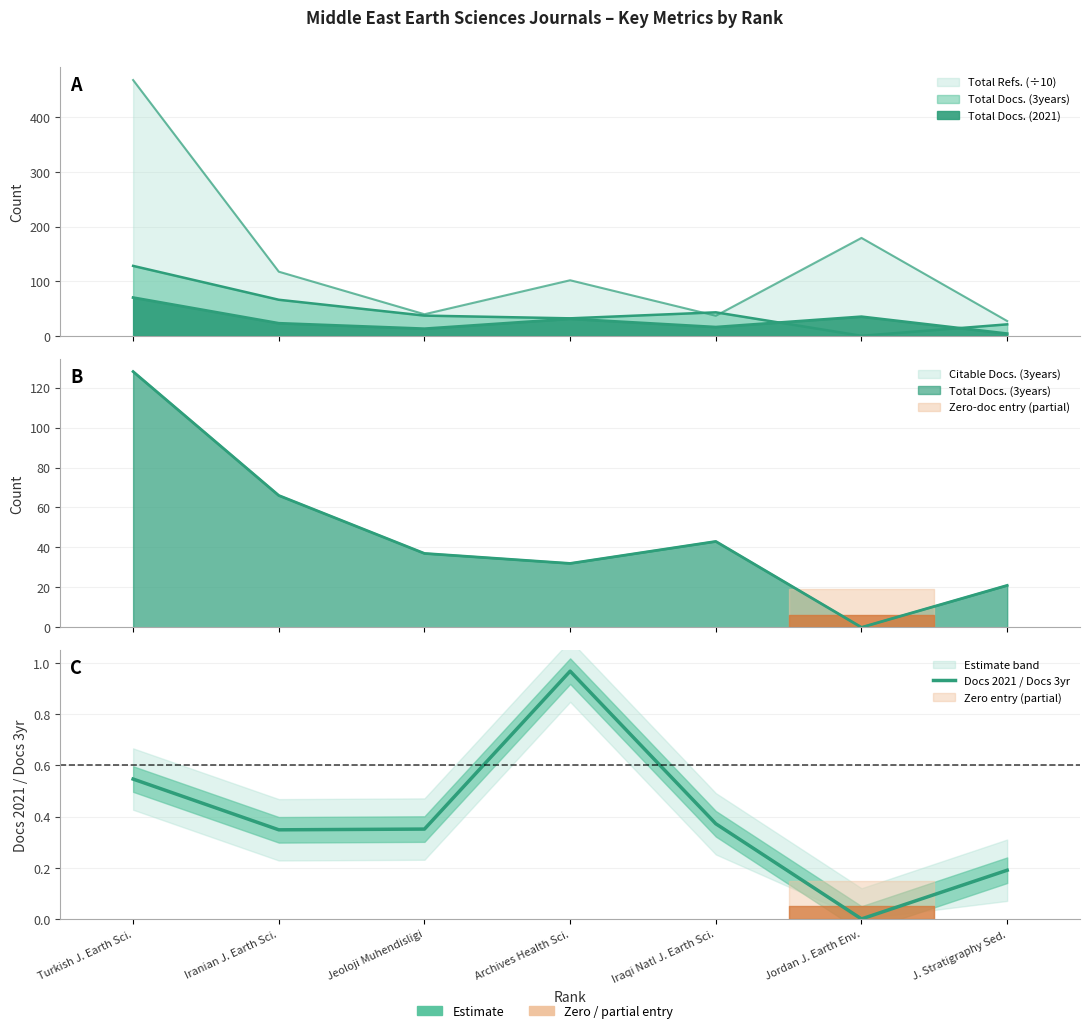

How many values are above zero?

6